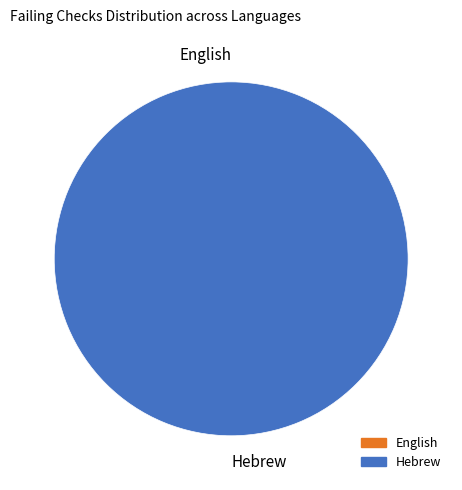

Count the number of slices in the pie.

2